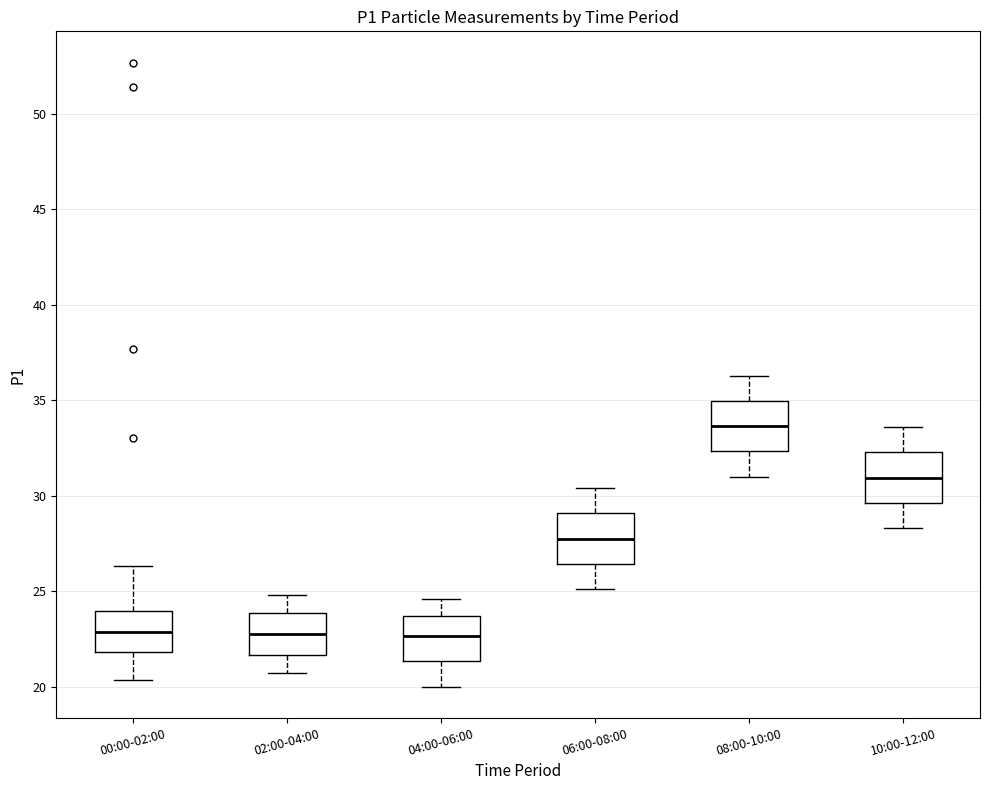

Where is the lower edge of the box for 10:00-12:00 on the y-axis? The values are not printed on the chart, so give them approximately, as read against the axis.

29.5